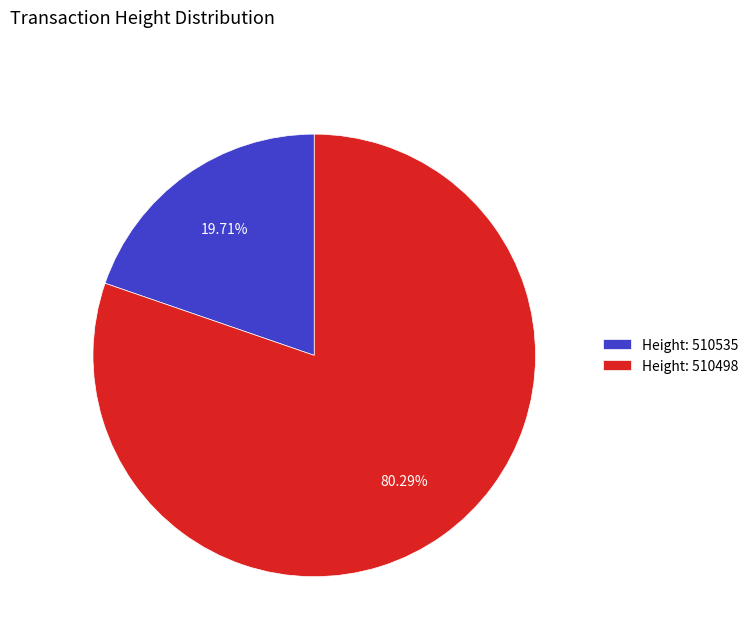

Combined, do Height: 510535 and Height: 510498 account for over 50%?

Yes